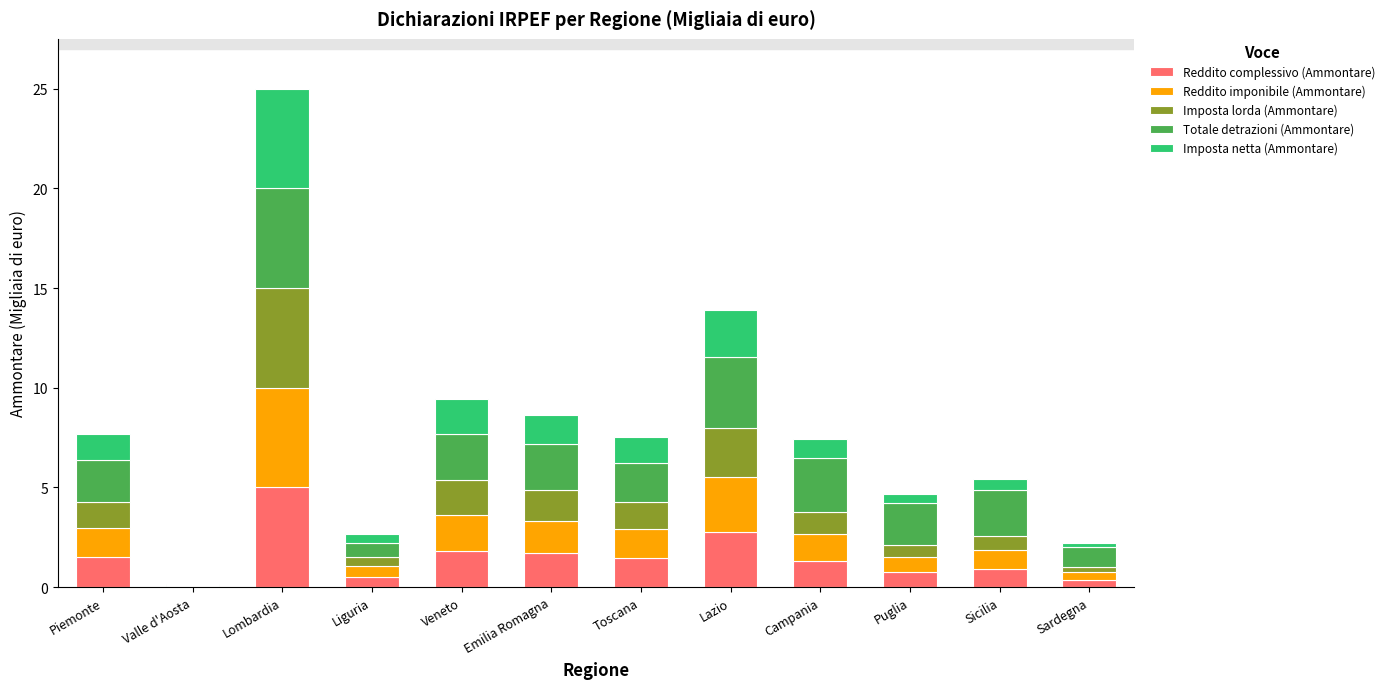

At which category is the sum across all series the highest?

Lombardia